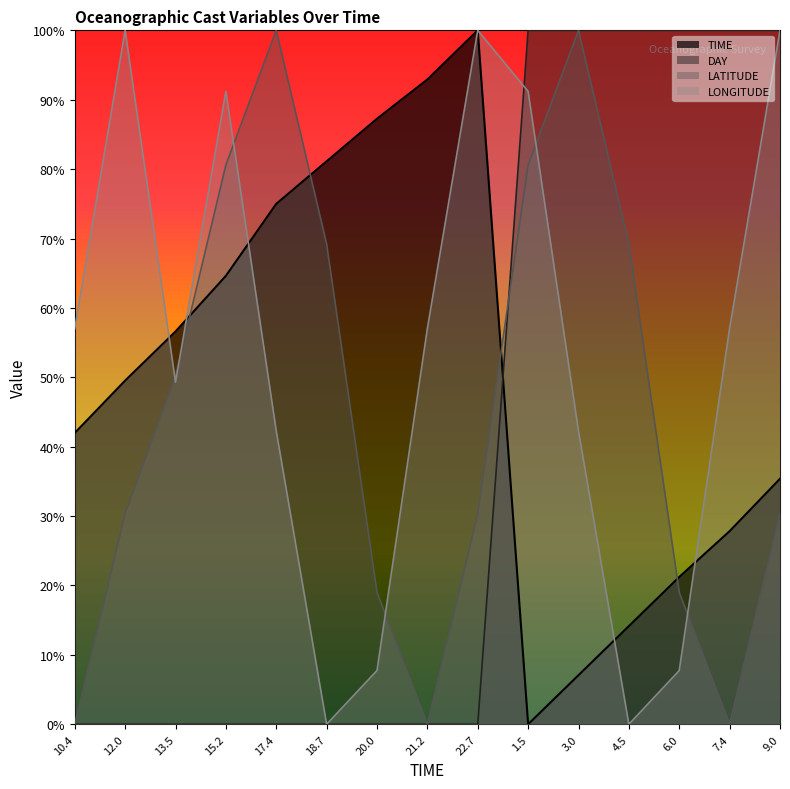

What is the label of the 7th point from the right?

22.7